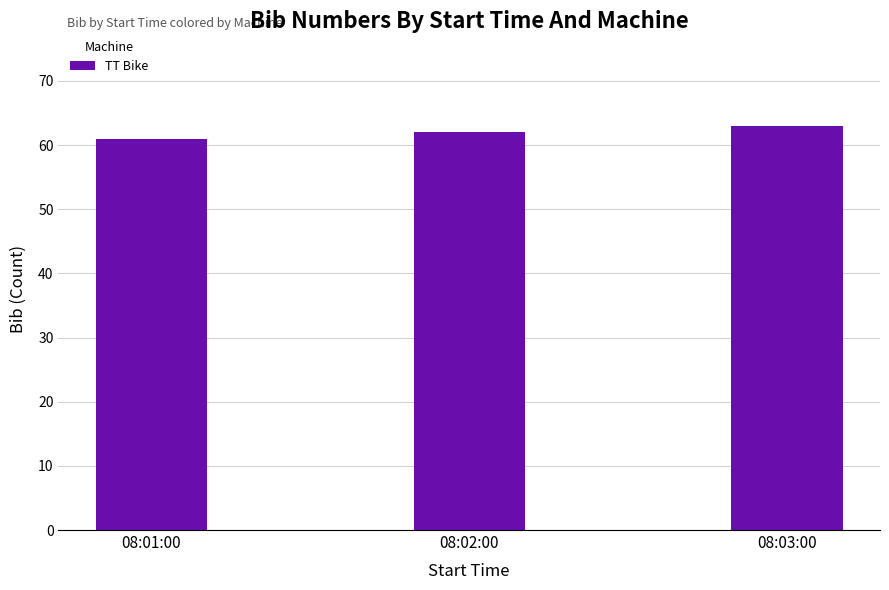

What is the label of the 2nd bar from the right?

08:02:00